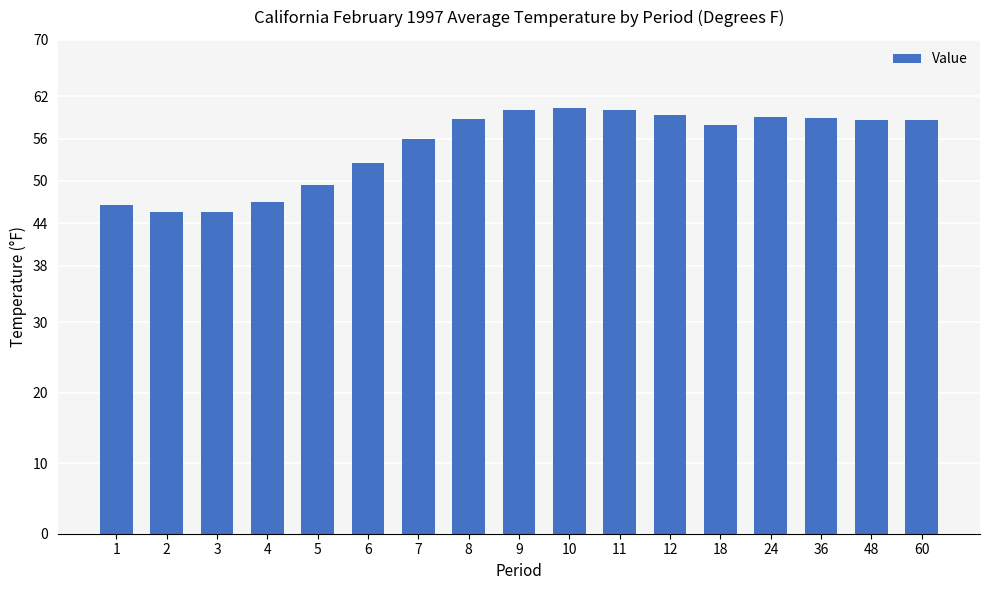

What value does the data have at 6?

52.6